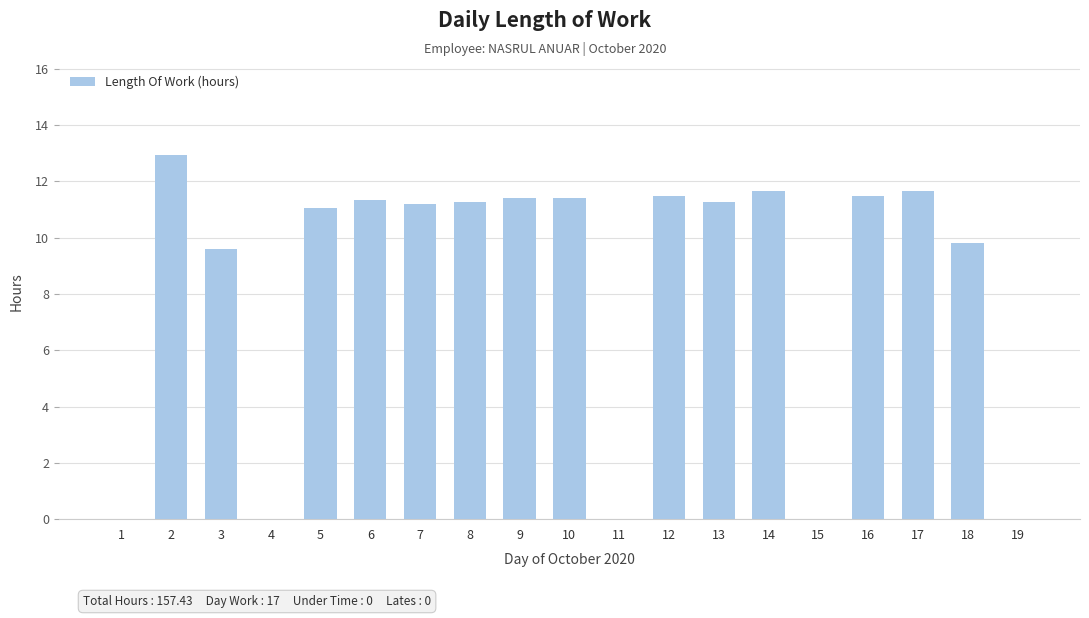

True or false: the data shows 17.0 at 16.

False